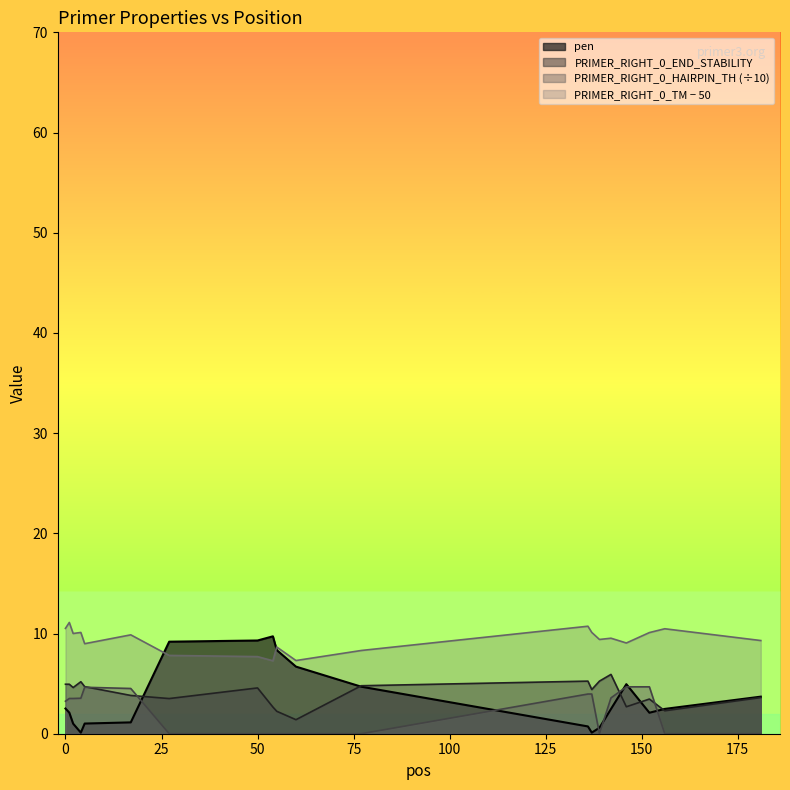

How many interior local valleys does the pen series have?

3